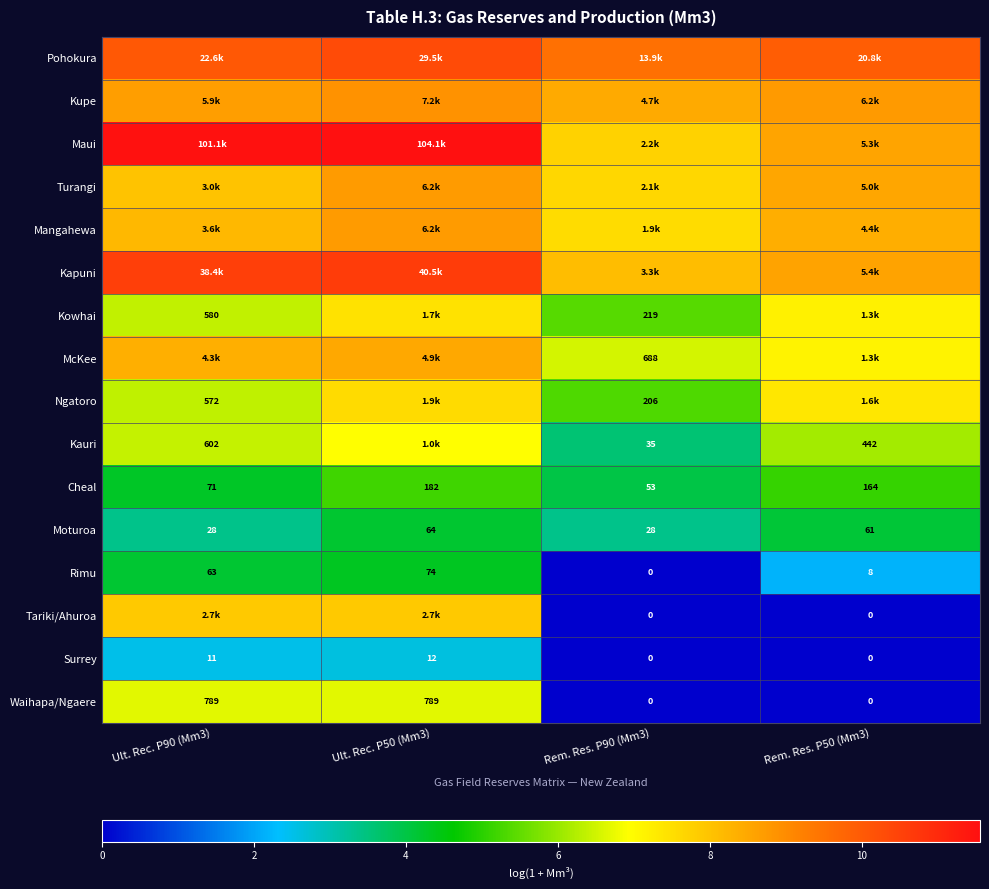

True or false: Cheal has a value of 4.3 at Ult. Rec. P90 (Mm3).

True